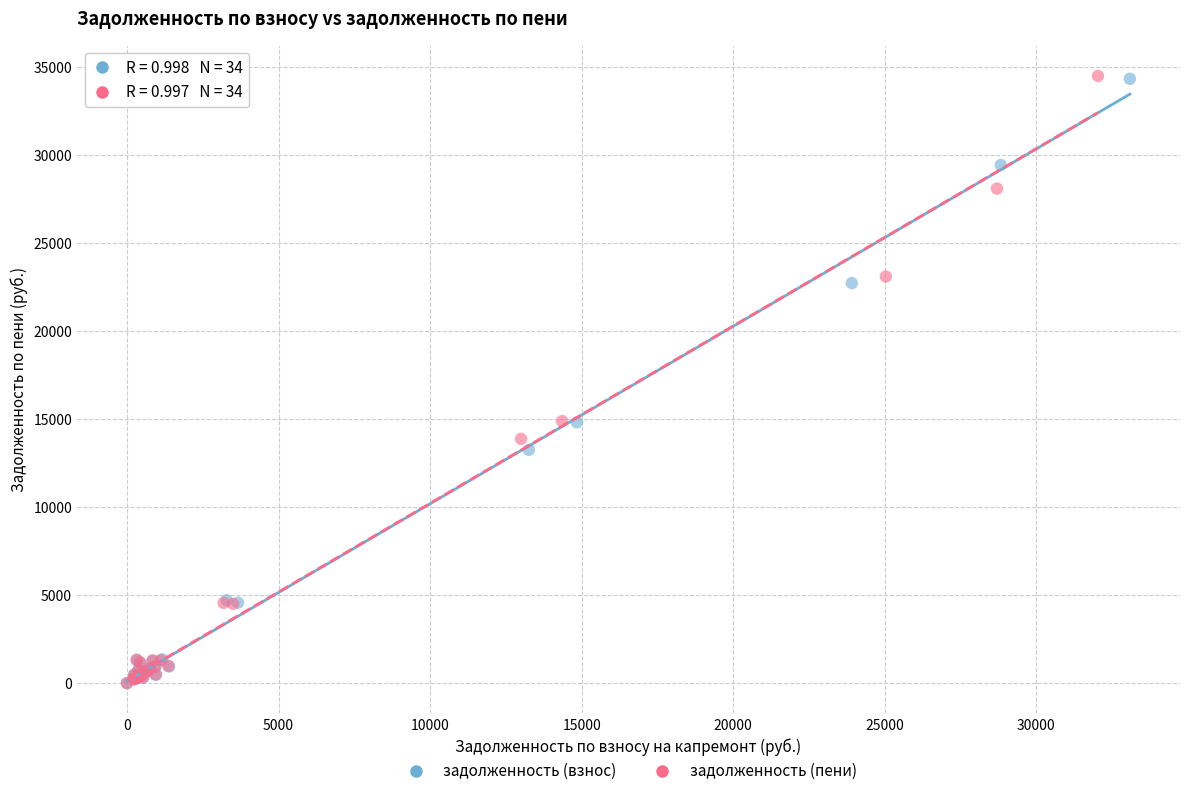

Which series has the largest Y range (max minus min)?

задолженность (пени)